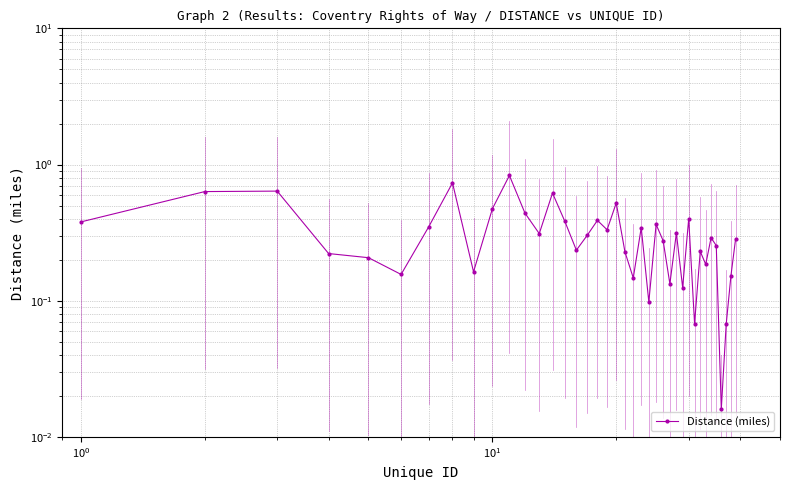

What is the maximum value shown in the chart?

0.8